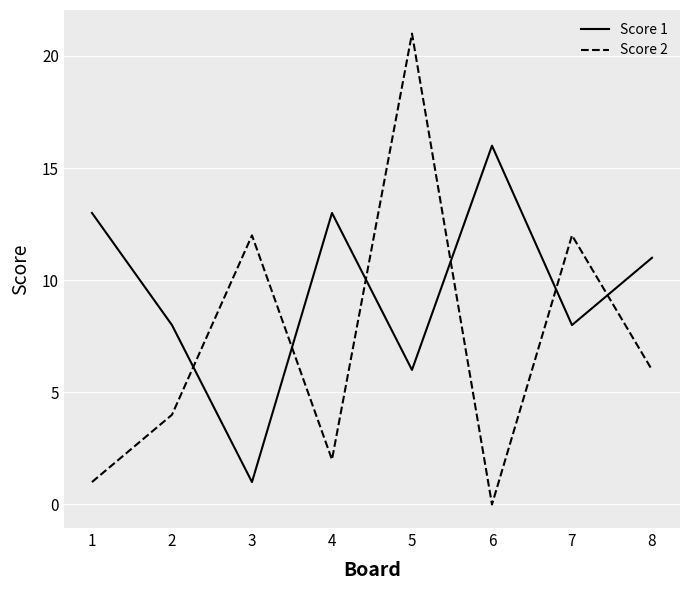

What is the greatest value displayed?

21